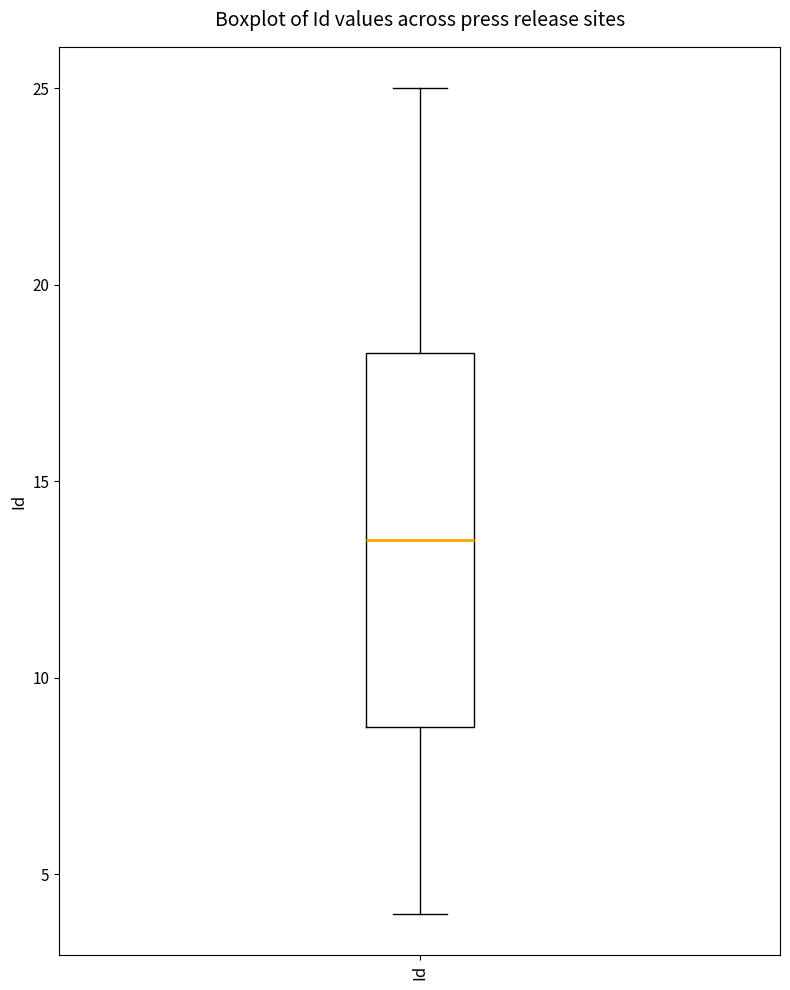

Read this box plot against the y-axis: the position of the median line, the range covered by the box, and the ends of both whiskers. The values are not printed on the chart, so give them approximately, as read against the axis.

median 13.5, box 9.0 to 18.5, whiskers 4.0 to 25.0